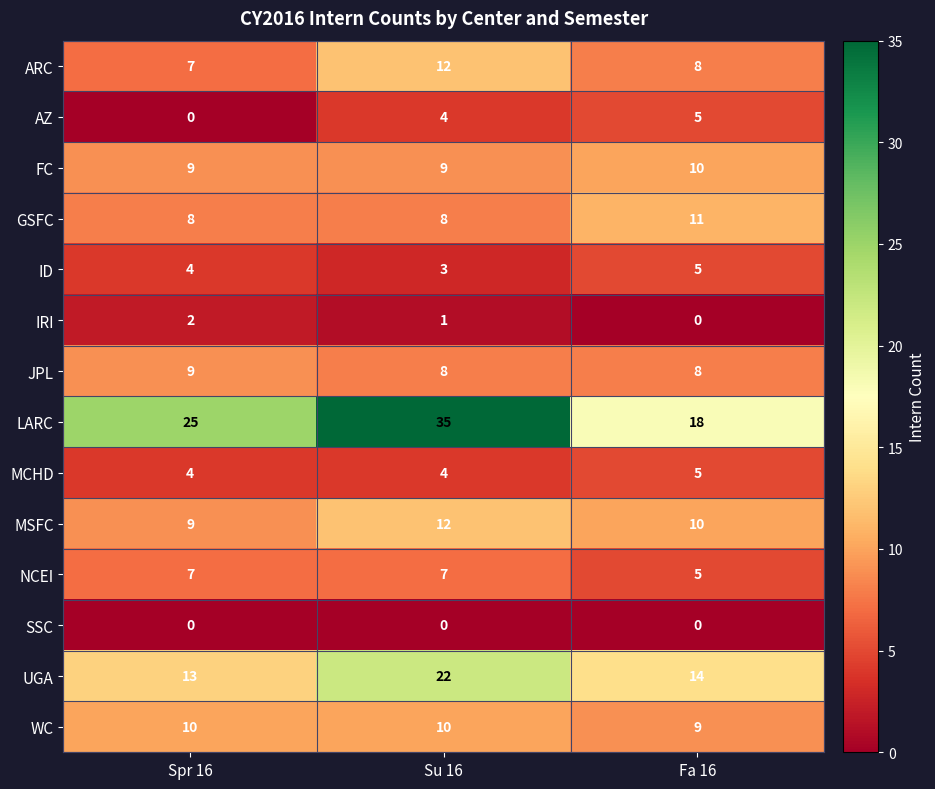

What is the sum of the FC values at Su 16 and Spr 16?

18